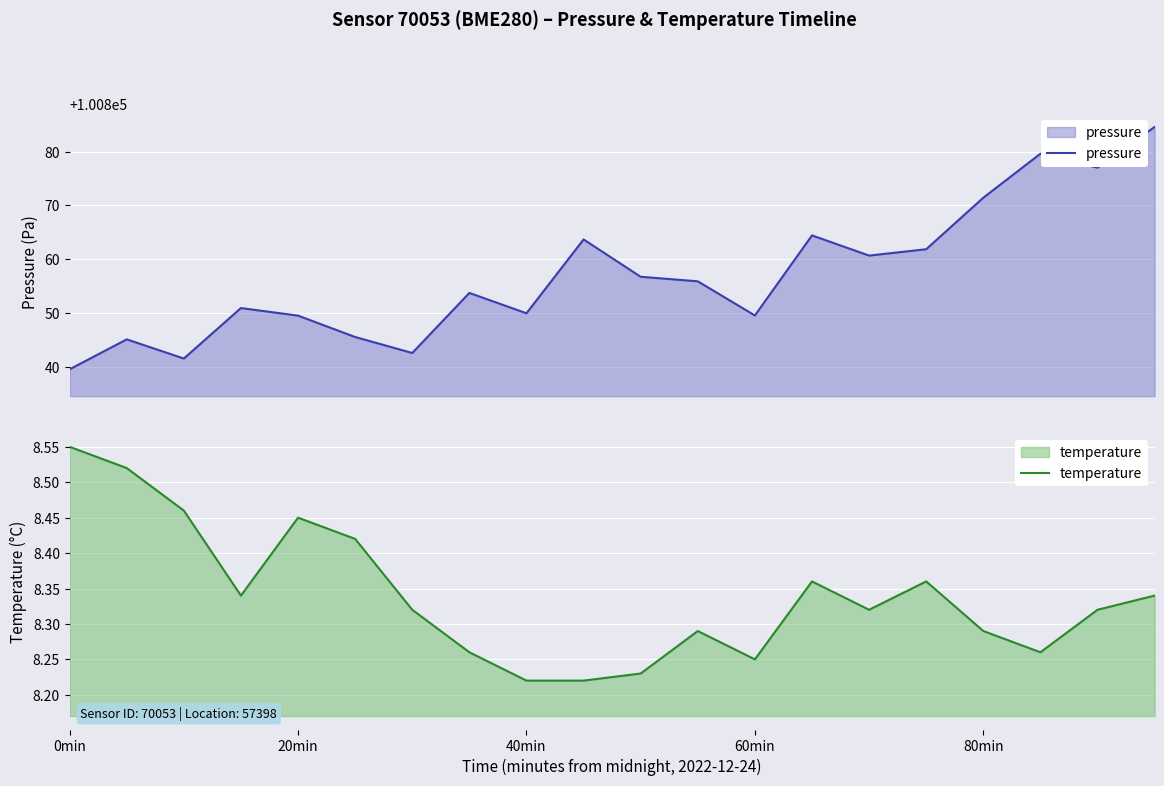

At which label does temperature reach its peak?

0min